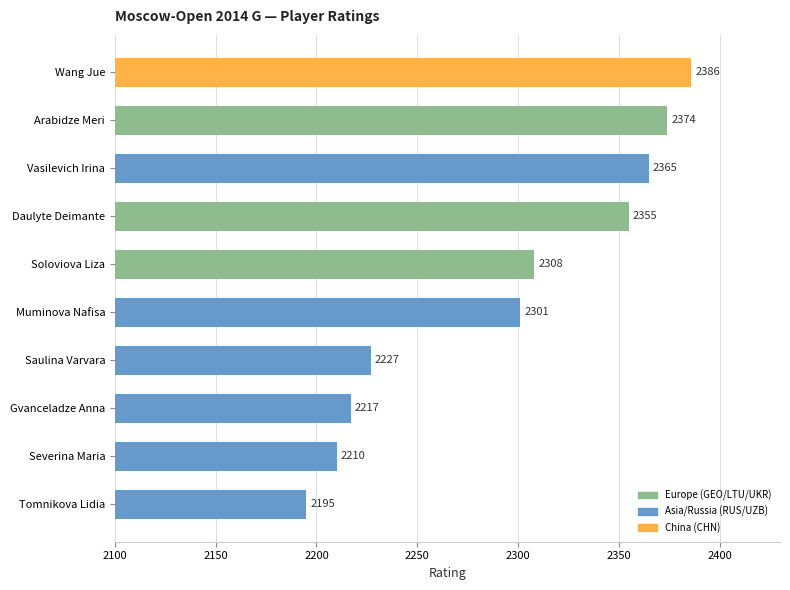

What is the approximate value at Daulyte Deimante, to the nearest 5?

2355